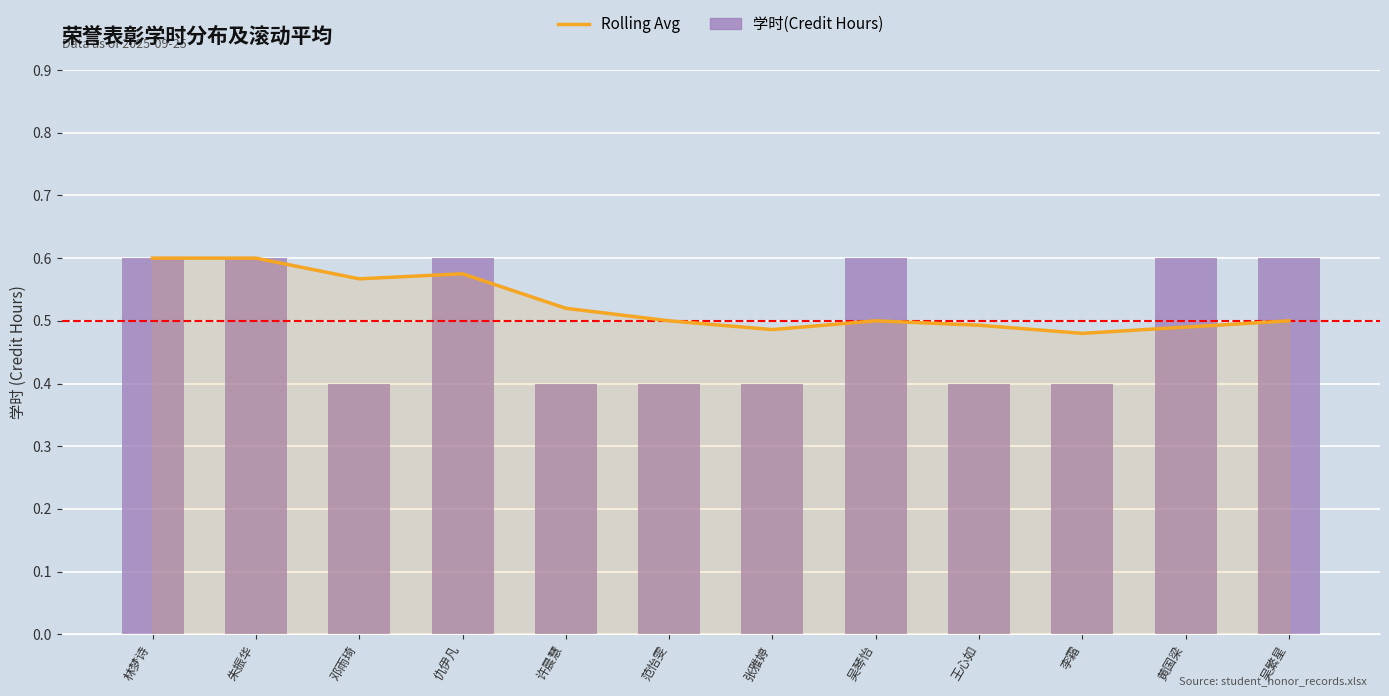

Is the value of 学时(Credit Hours) at 吴繁星 greater than the value of Rolling Avg at 吴琴怡?

Yes